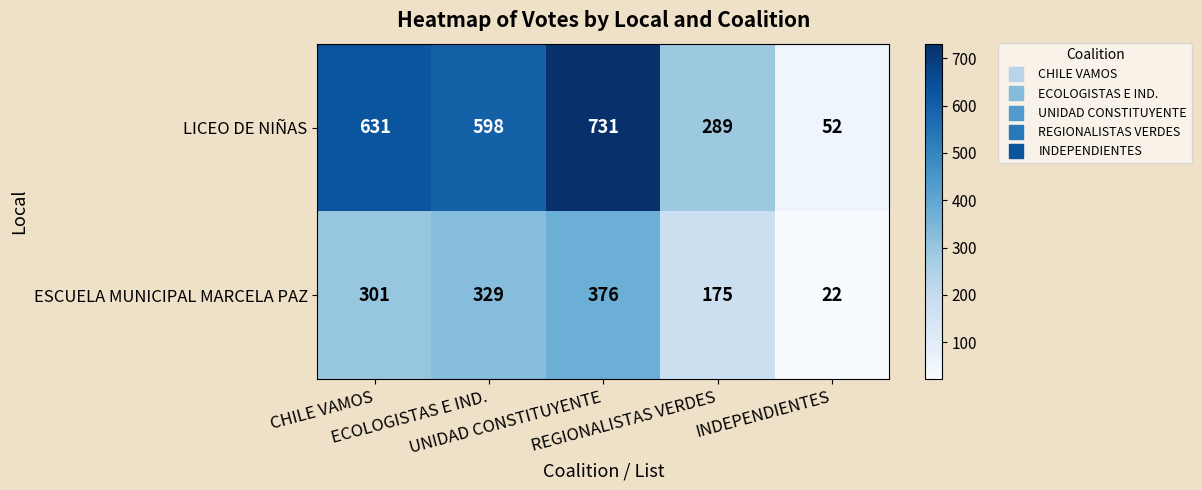

List the series in order of their peak value, highest first.

LICEO DE NIÑAS, ESCUELA MUNICIPAL MARCELA PAZ